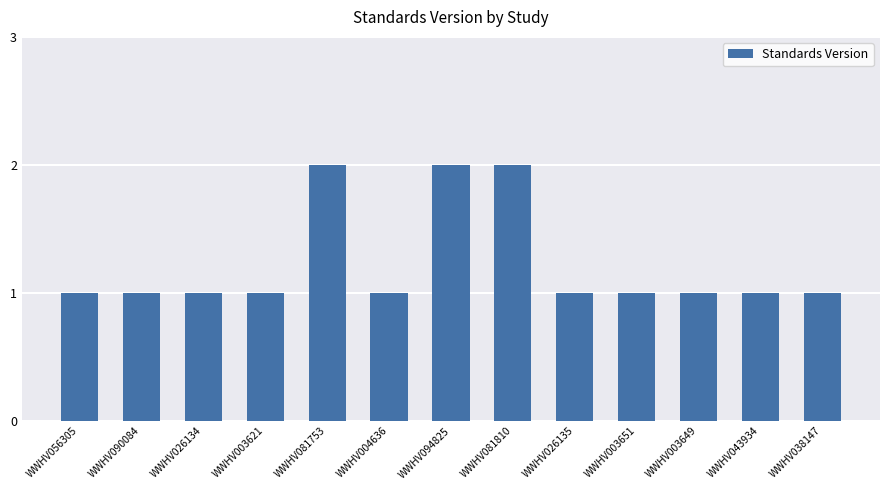

What is the label of the 2nd bar from the right?

WWHV043934